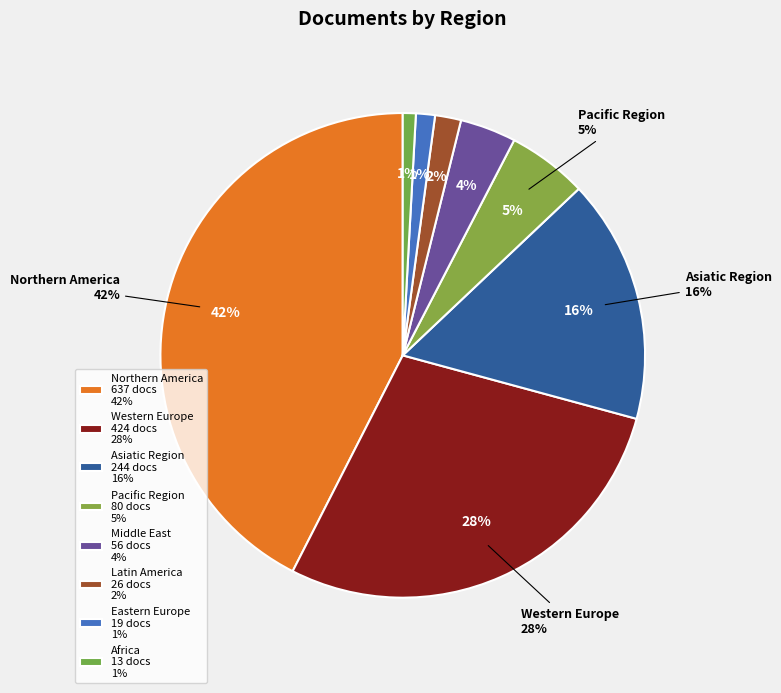

What is the largest slice in the pie chart?

Northern America